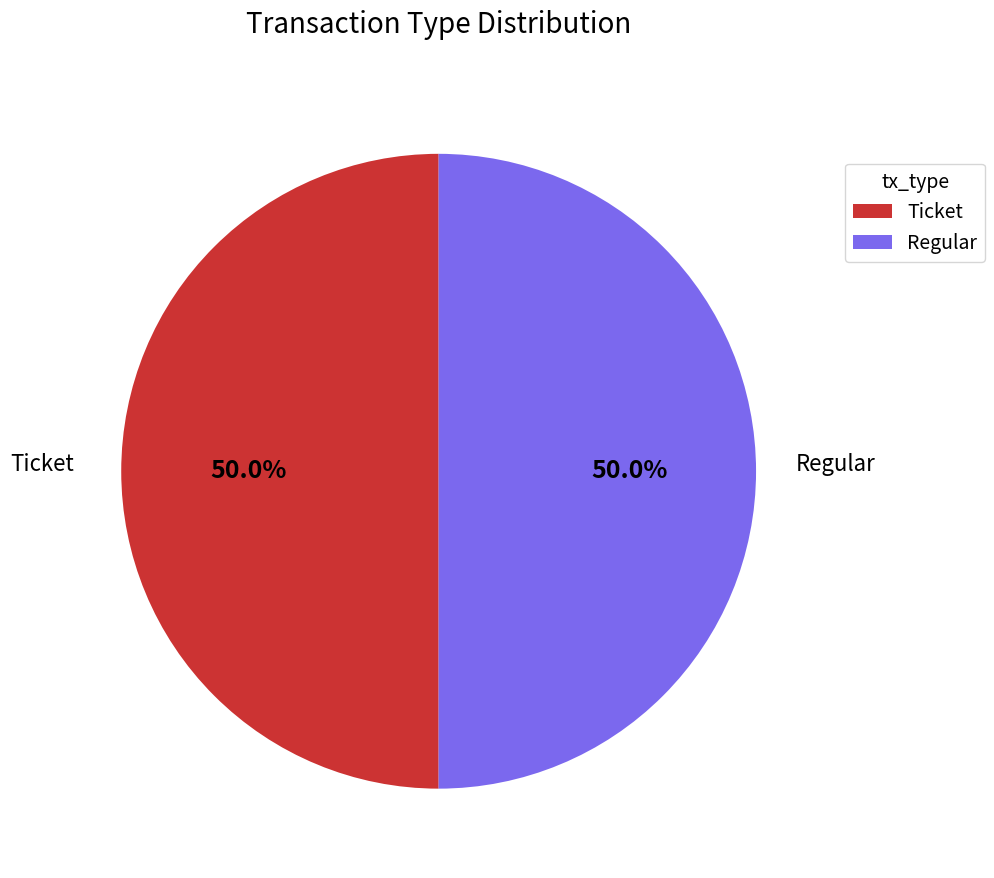

Do Ticket and Regular together represent more than half of the pie?

Yes